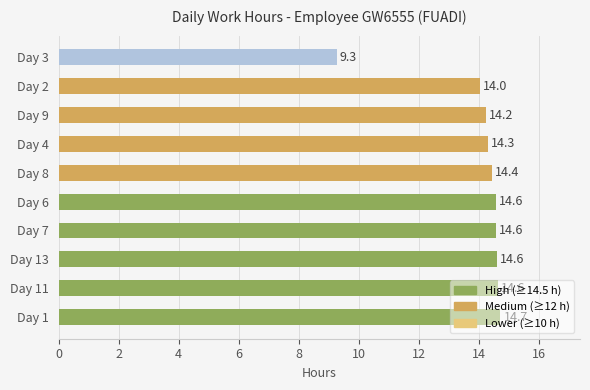

The value at Day 8 is 19.5. True or false?

False